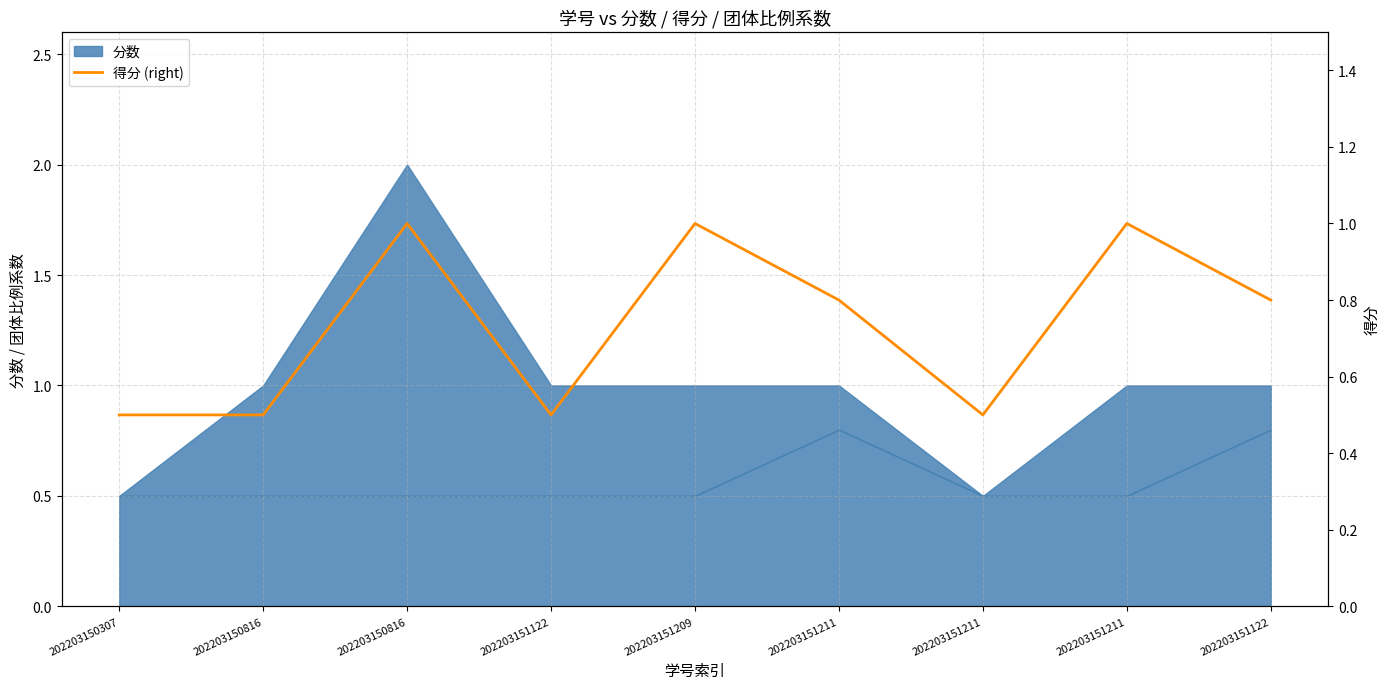

Reading right to left, extract all data points from this chart.

202203151122=0.8	202203151211=1.0	202203151211=0.5	202203151211=0.8	202203151209=1.0	202203151122=0.5	202203150816=1.0	202203150816=0.5	202203150307=0.5